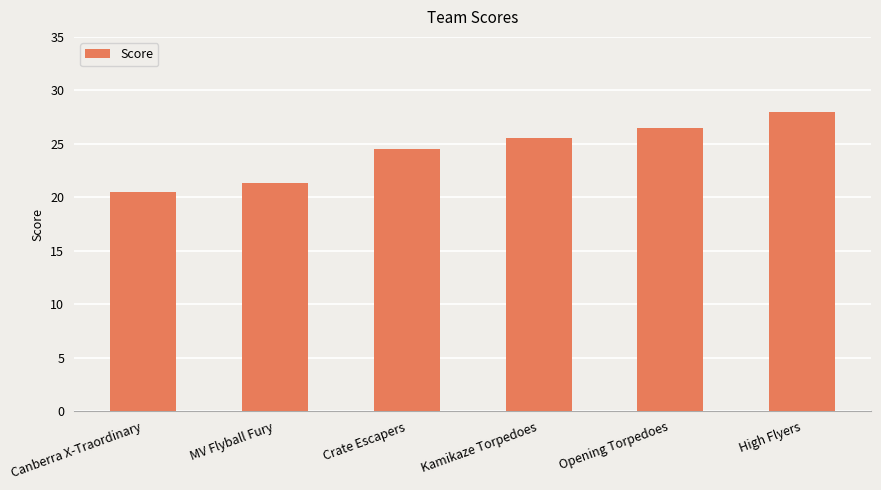

What is the label of the 6th bar from the right?

Canberra X-Traordinary